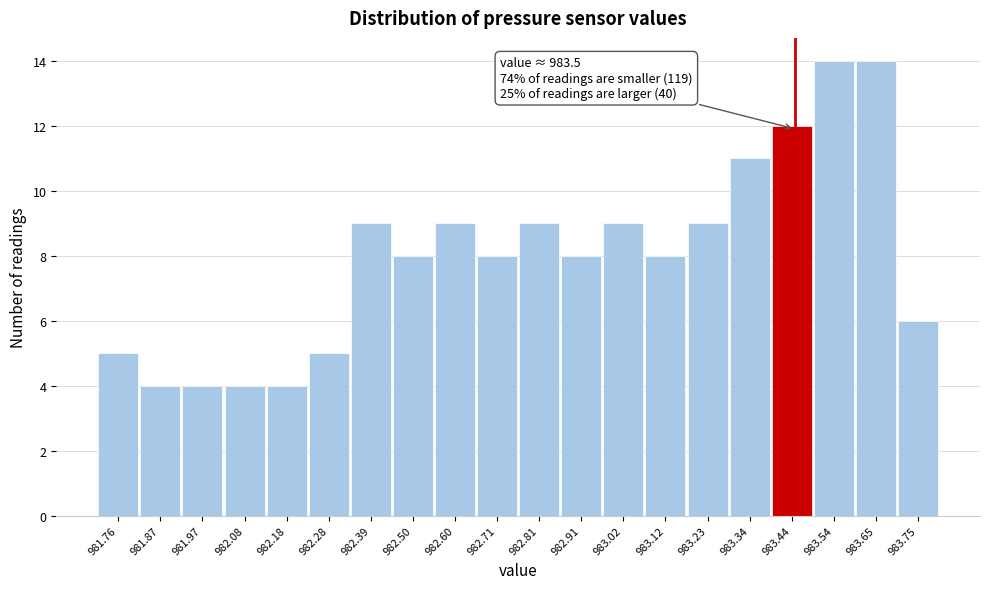

Reading right to left, list all the values displayed in this chart.

983.75=6	983.65=14	983.54=14	983.44=12	983.34=11	983.23=9	983.12=8	983.02=9	982.91=8	982.81=9	982.71=8	982.60=9	982.50=8	982.39=9	982.28=5	982.18=4	982.08=4	981.97=4	981.87=4	981.76=5